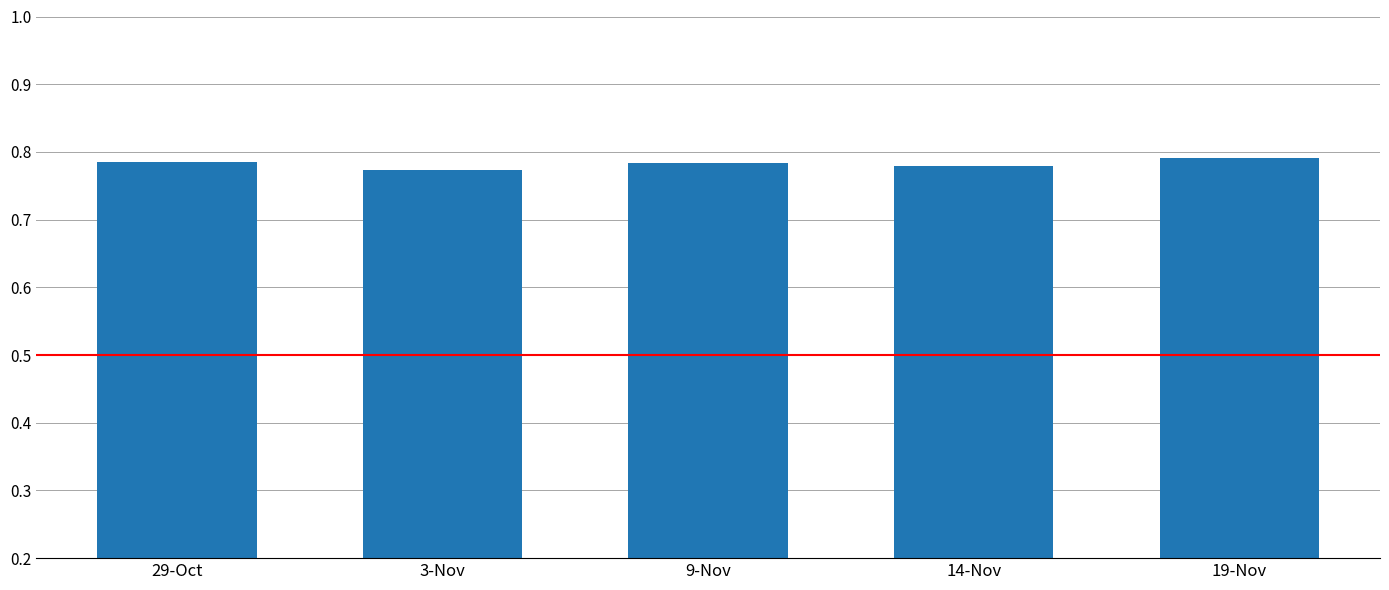

What is the label of the 4th bar from the left?

14-Nov